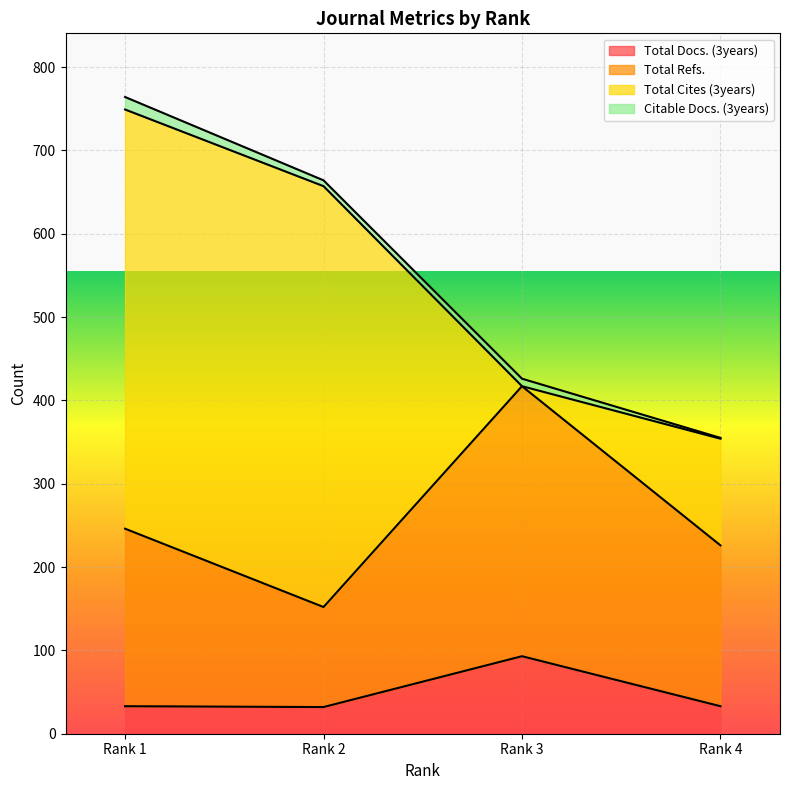

At which label is Total Docs. (3years) closest to 62?

Rank 1